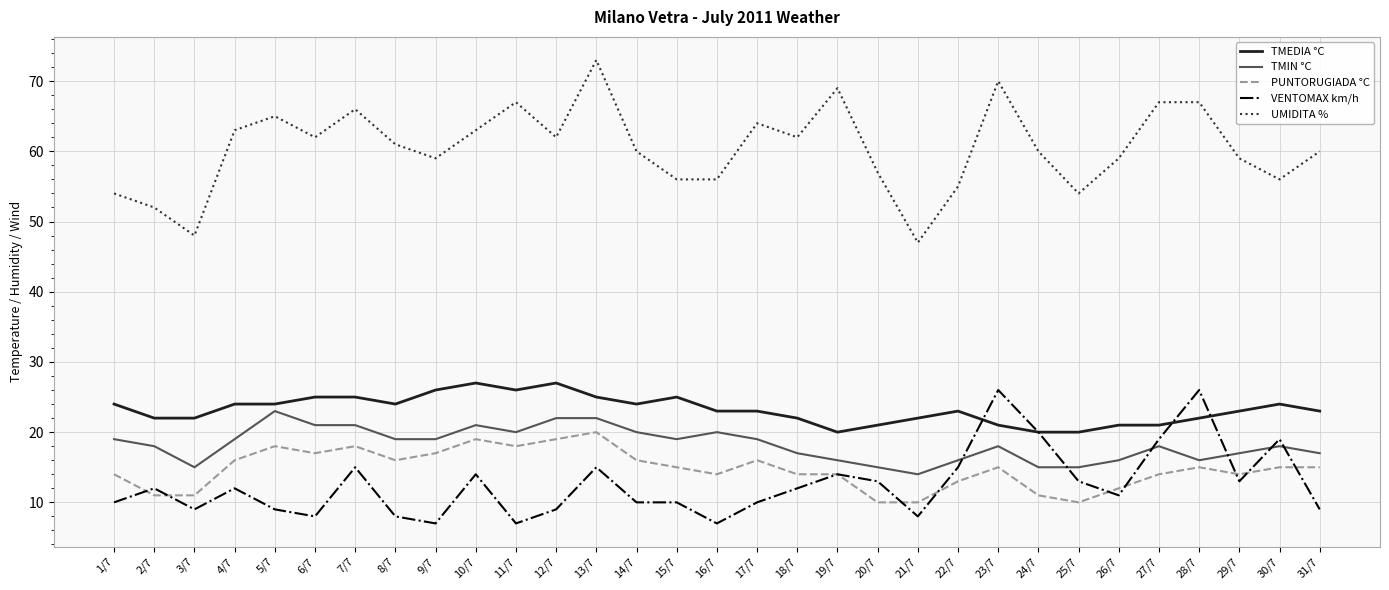

What is the spread (max minus min) of values at 23/7?

55